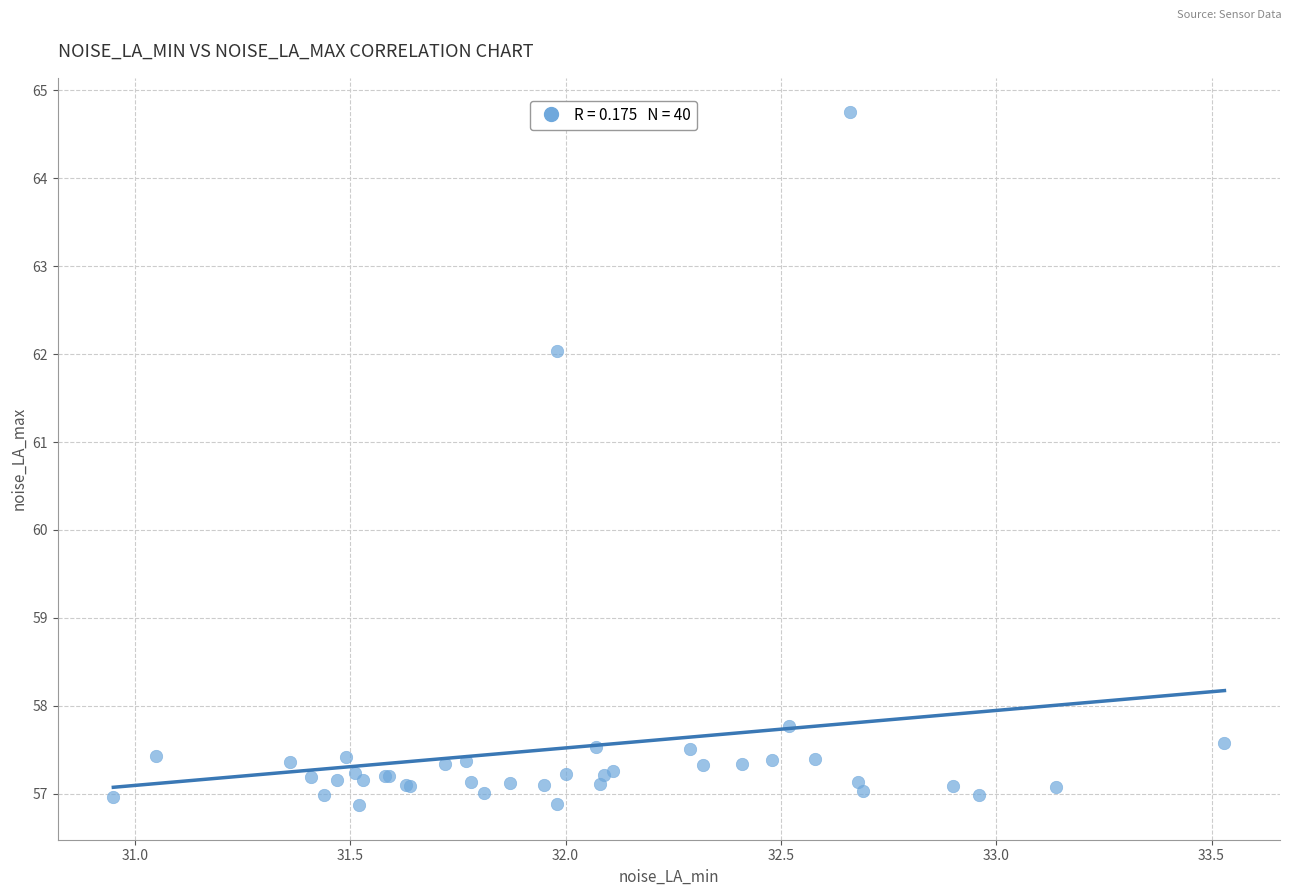

What Y value in the scatter plot is closest to 60?

62.0